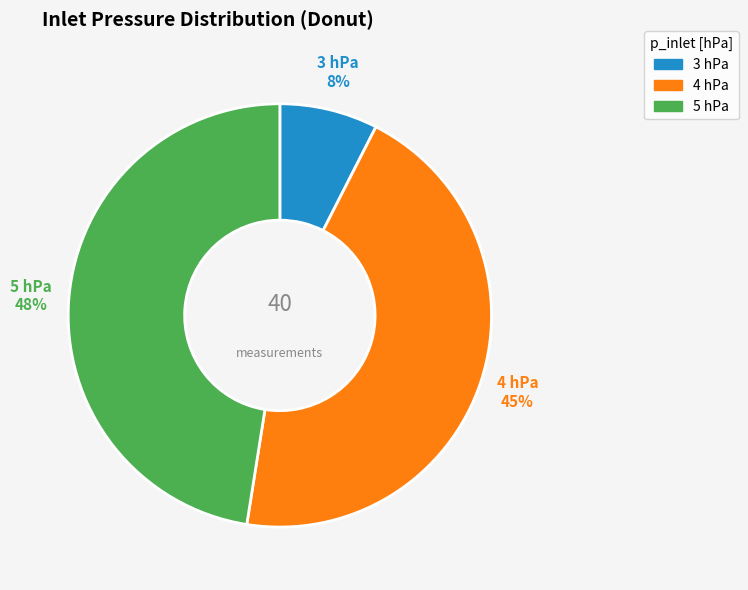

Is there a majority slice in this chart?

No